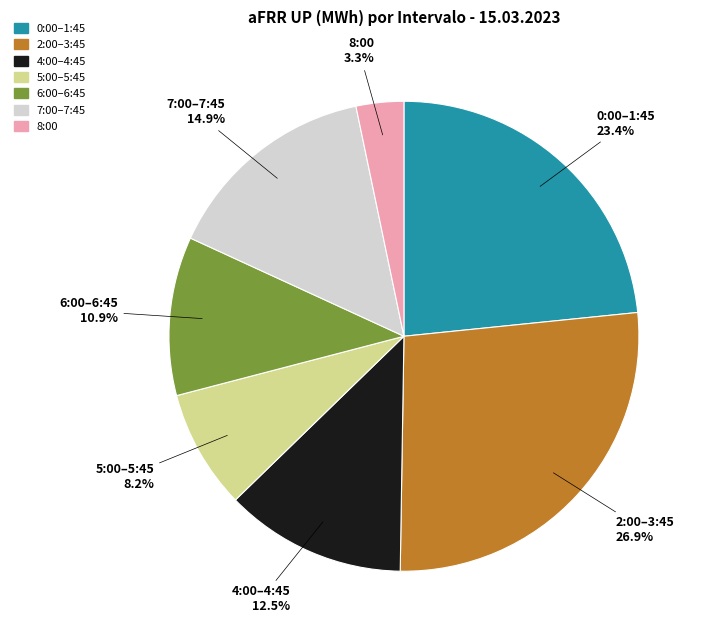

Is there a majority slice in this chart?

No